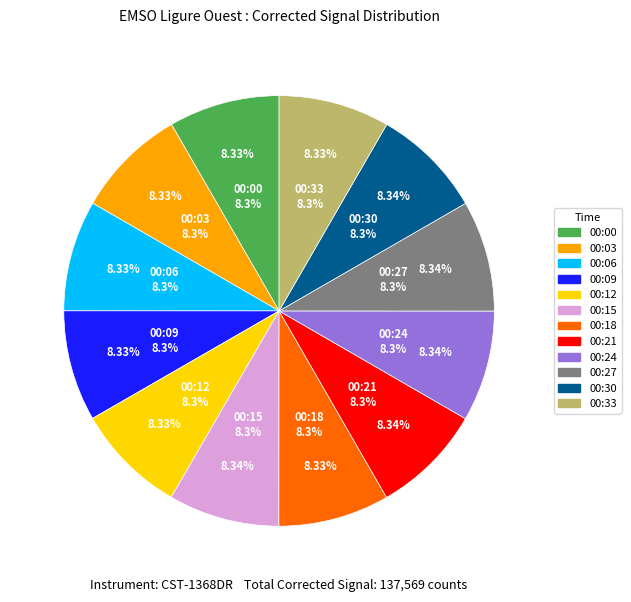

How many segments does this pie chart have?

12